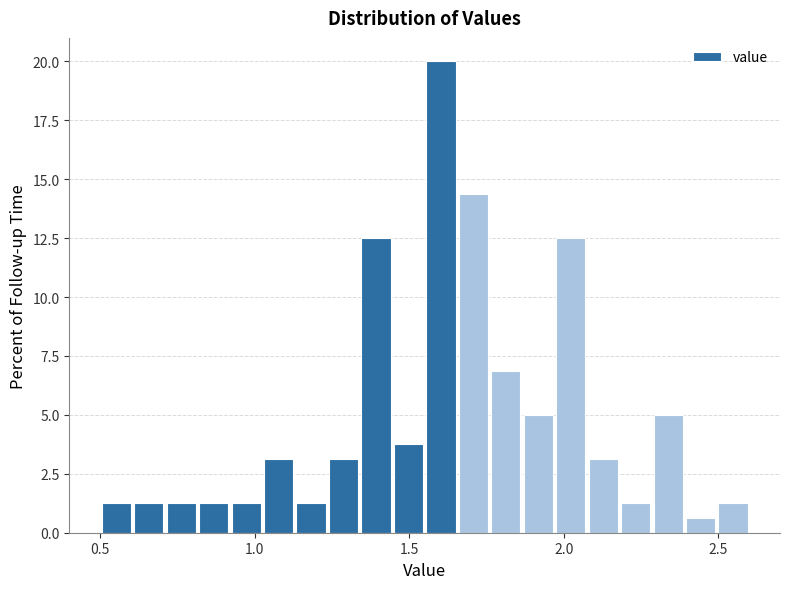

Around what value on the x-axis is the tallest bar? Give the approximate position of its centre, as read against the axis.

1.60